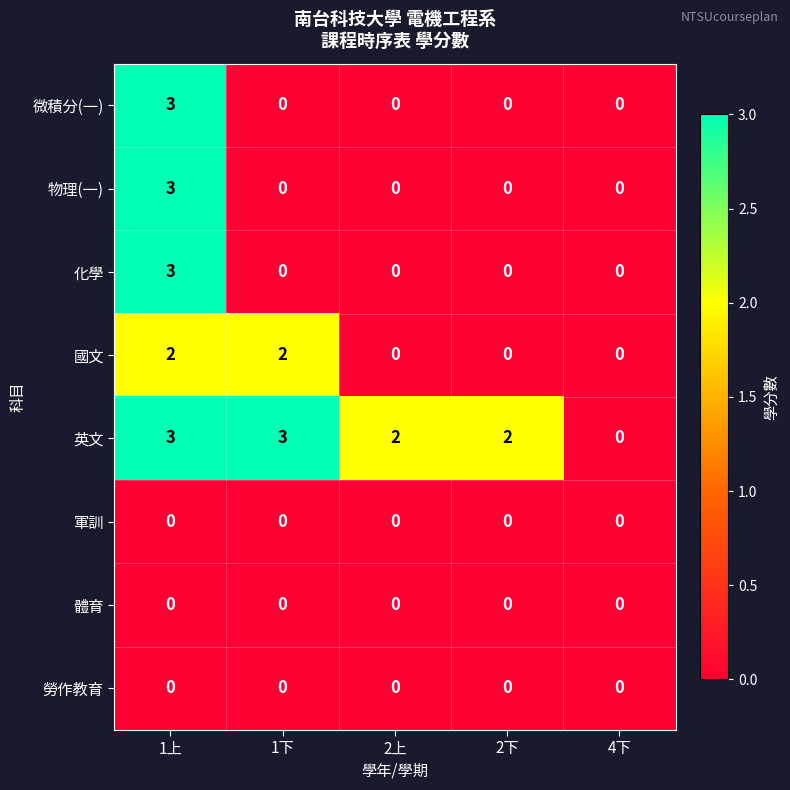

What is the difference between the highest and lowest values at 1上?

3